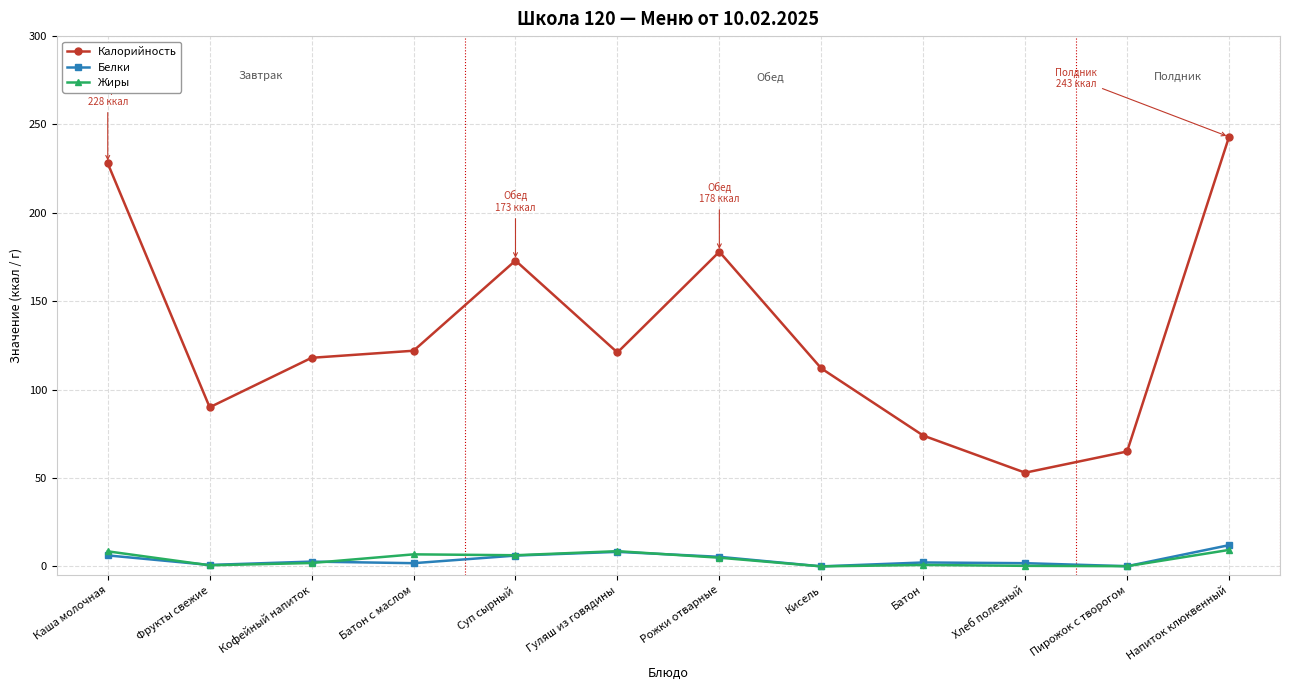

At which category is the sum across all series the highest?

Напиток клюквенный